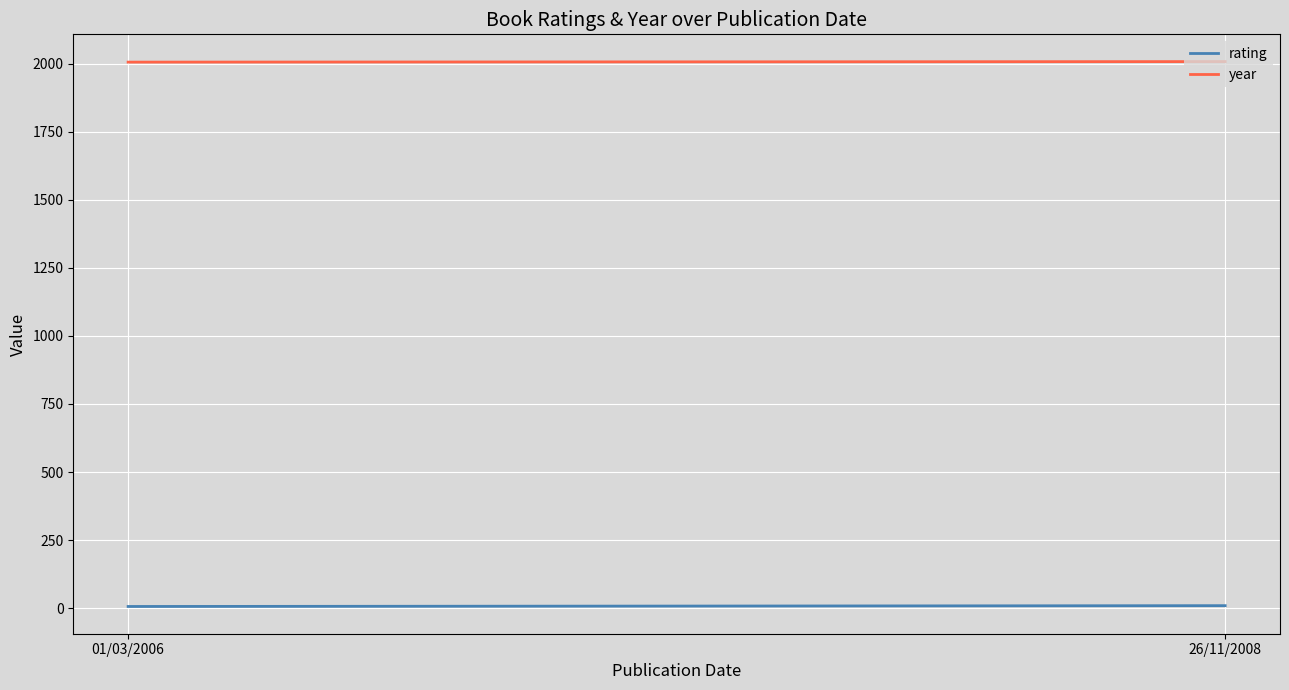

Count the rating values in the range 6 to 9.

2